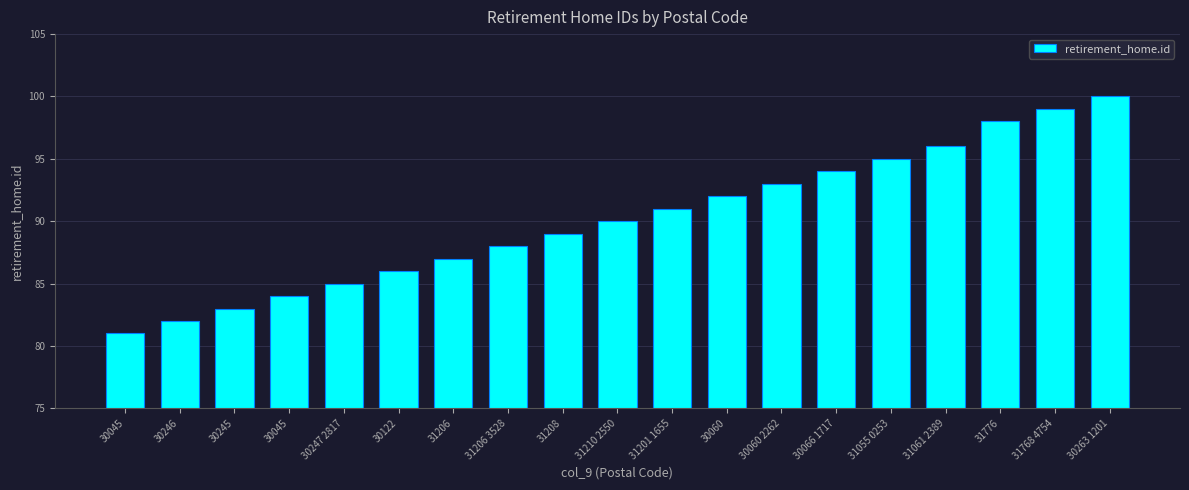

What is the sum of all values?

1713